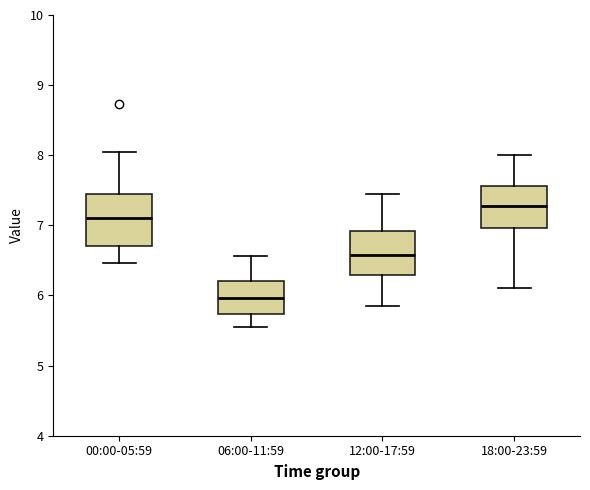

Which box's median line is the lowest?

06:00-11:59